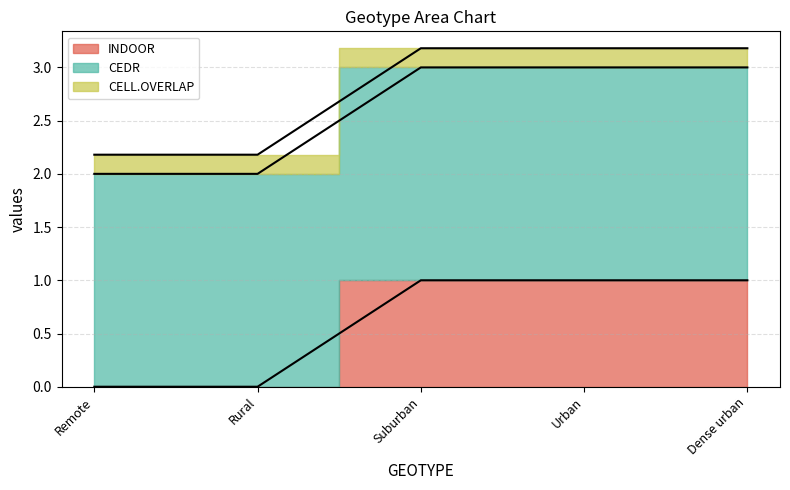

How many lines are shown in the chart?

3